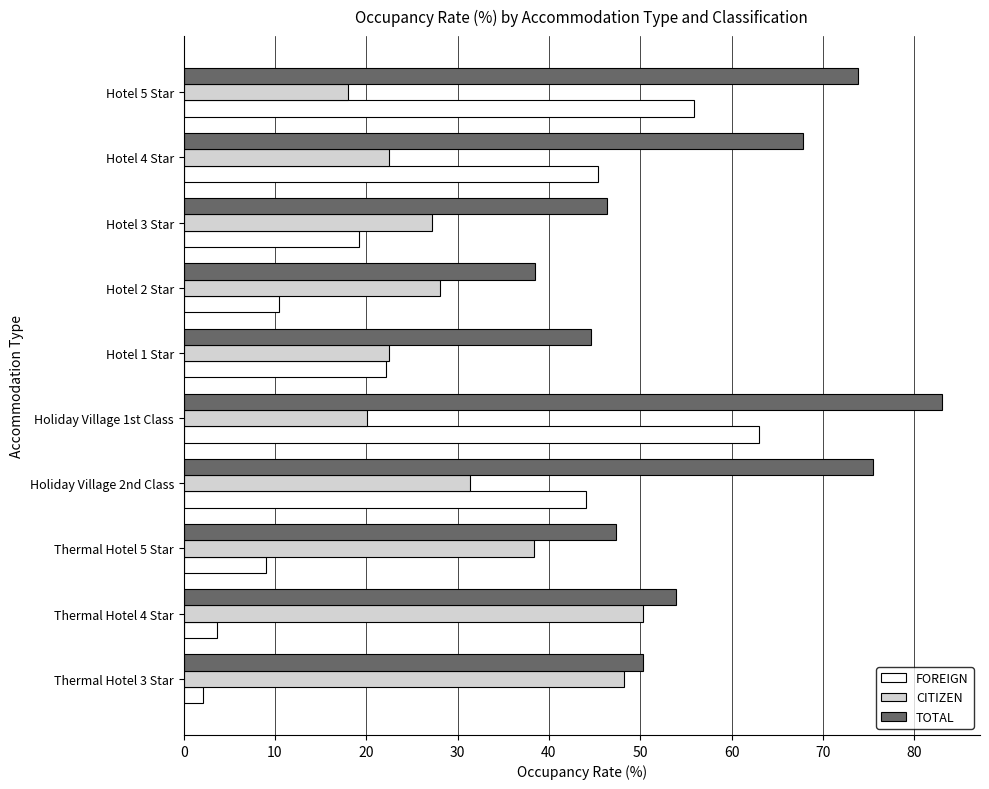

List the series in order of their peak value, highest first.

TOTAL, FOREIGN, CITIZEN